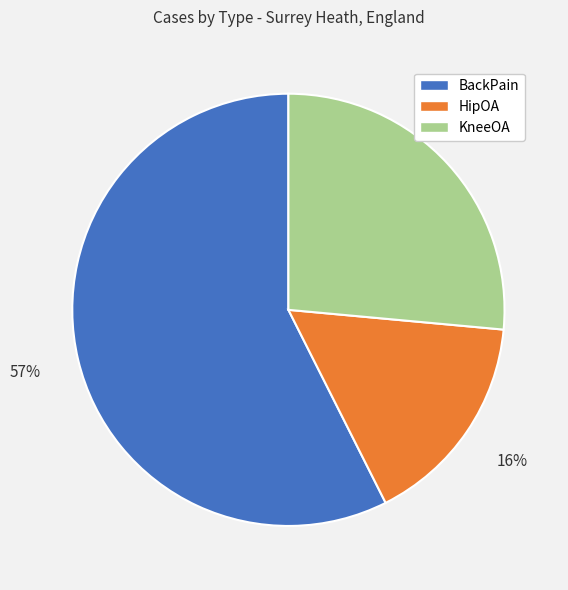

To the nearest percent, what portion does HipOA represent?

16%